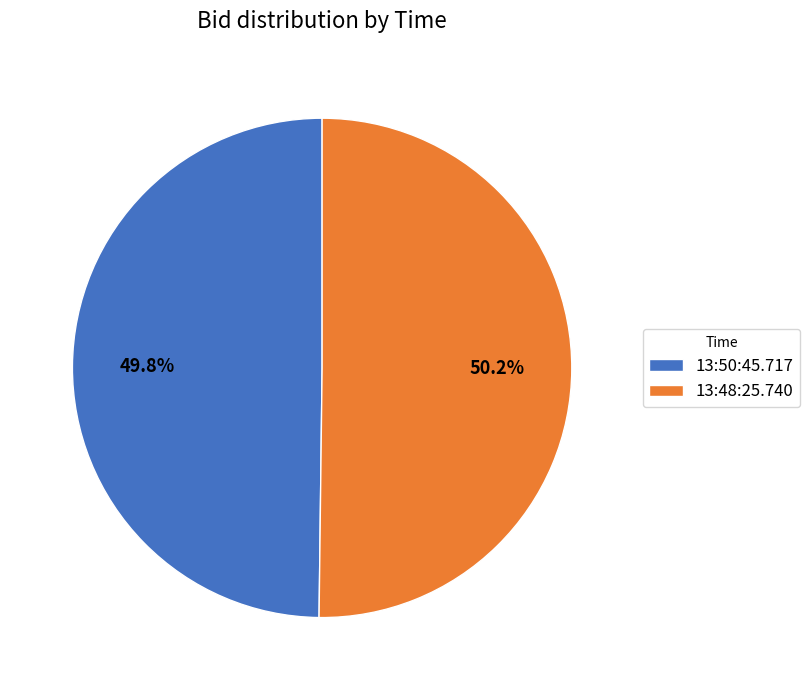

What percentage do 13:50:45.717 and 13:48:25.740 together represent?

100.0%